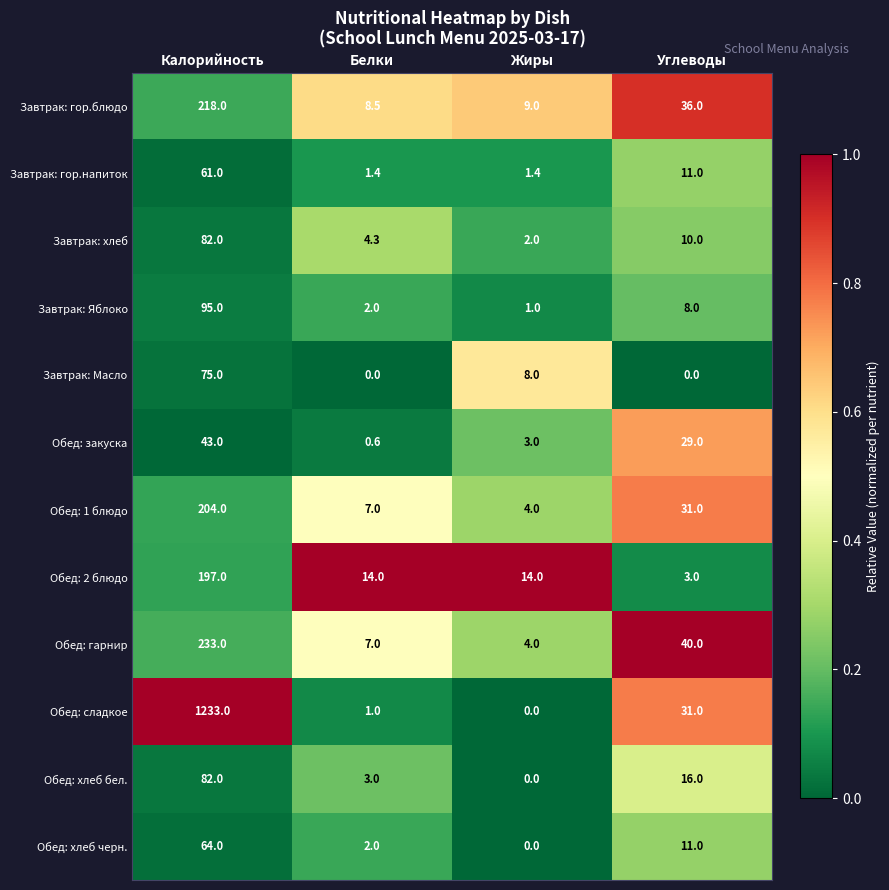

At how many categories does at least one series exceed 0?

4